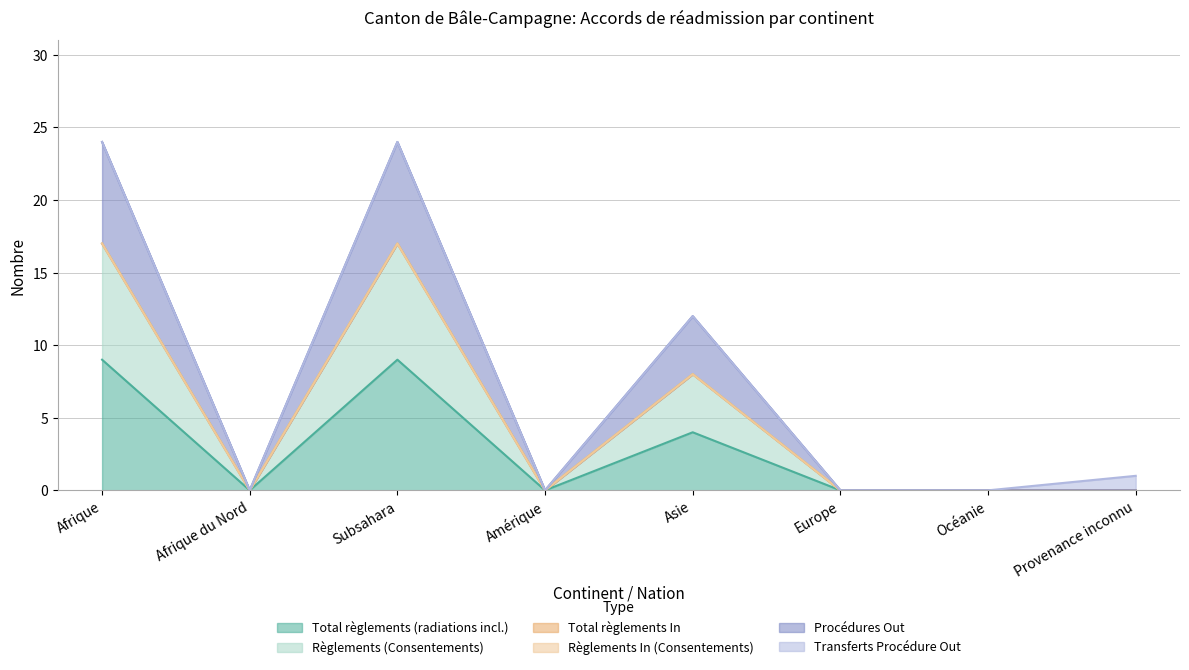

What is the label of the 2nd point from the right?

Océanie